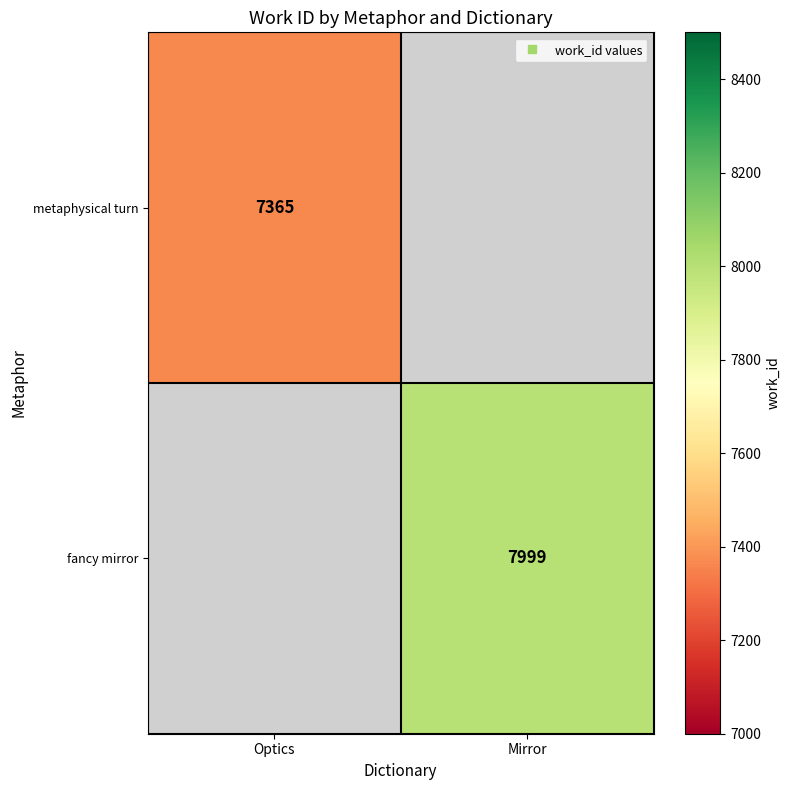

Rank the series by their maximum value, from lowest to highest.

metaphysical turn, fancy mirror